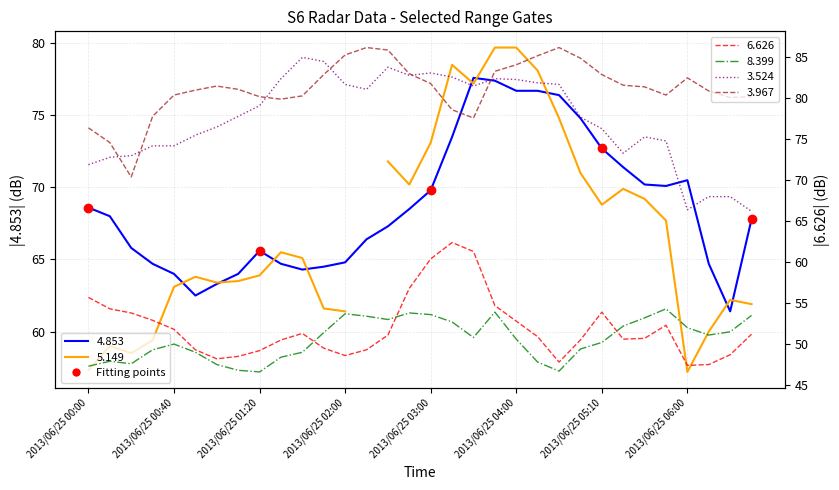

Between 2013/06/25 03:50 and 2013/06/25 04:00, which series saw the biggest shift?

8.399